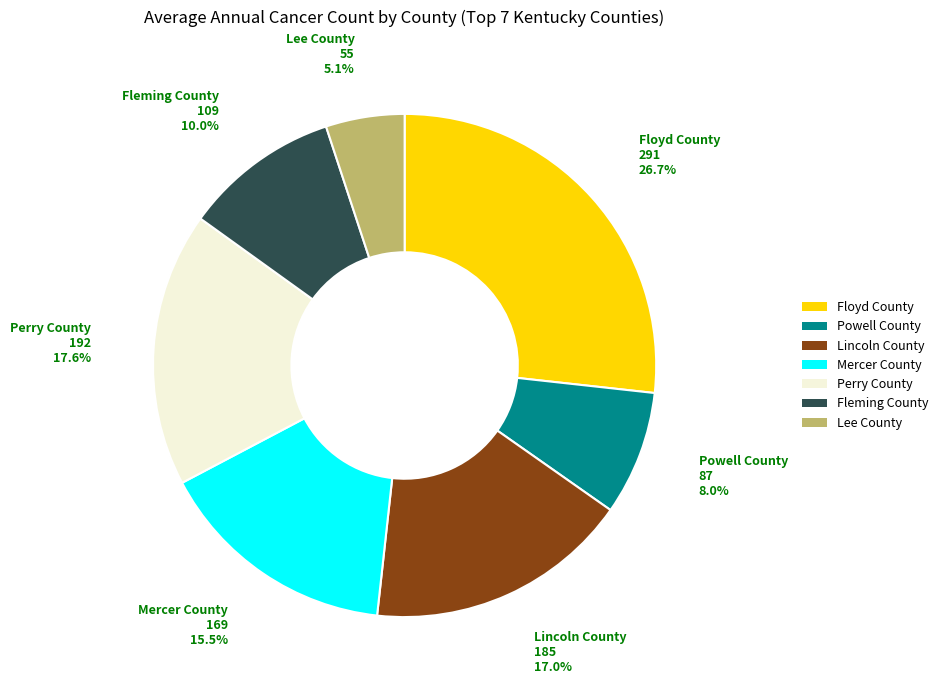

What is the ratio of the value at Powell County to the value at Mercer County?

0.5